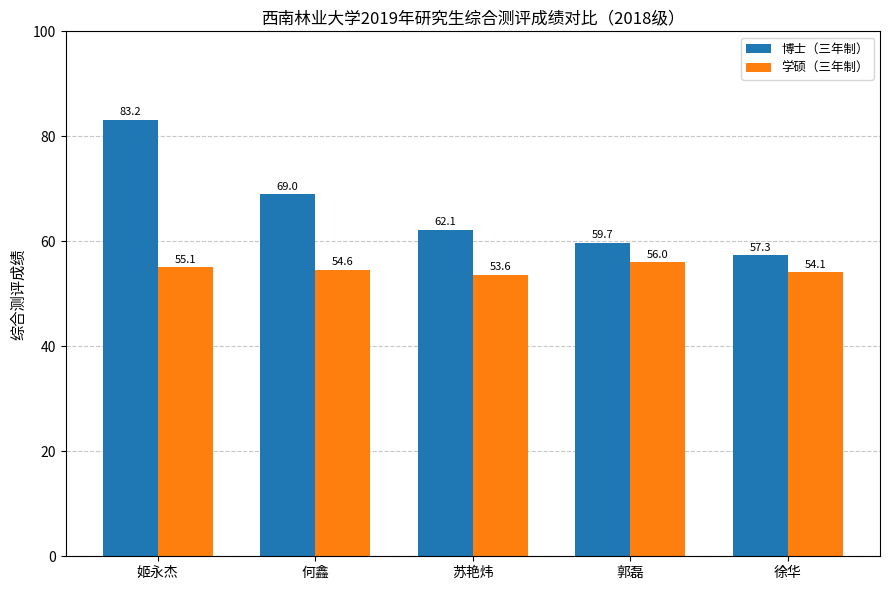

The 学硕（三年制） series shows 55.1 at 姬永杰. True or false?

True